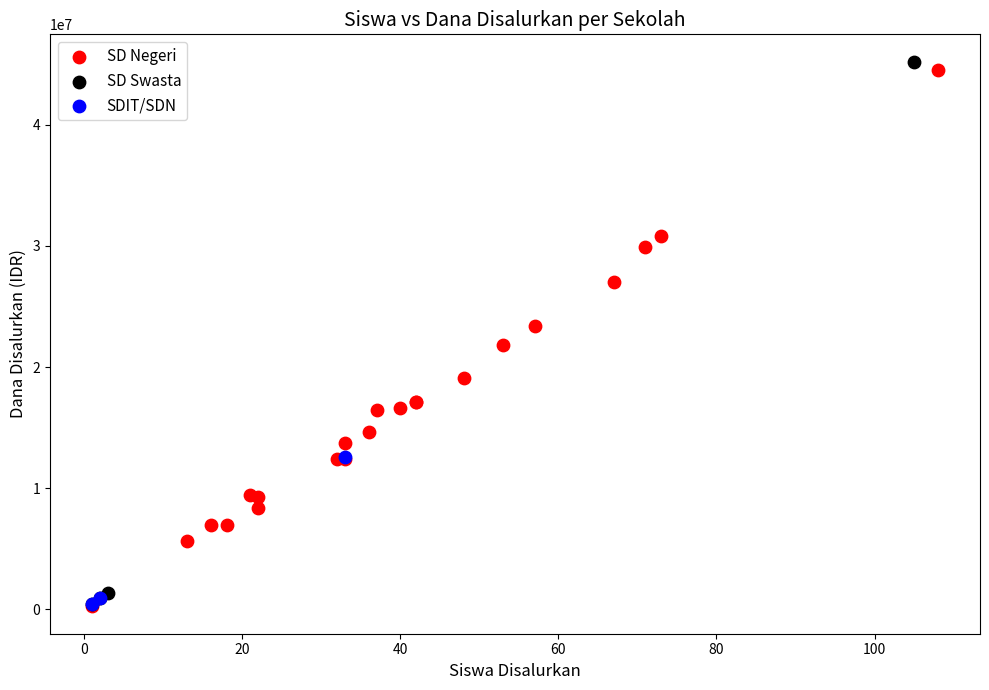

What are all the series names shown in the legend?

SD Negeri, SD Swasta, SDIT/SDN